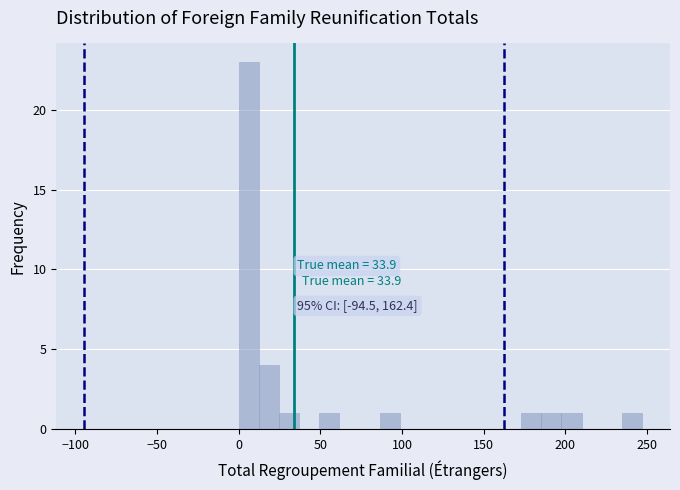

Around what value on the x-axis is the tallest bar? Give the approximate position of its centre, as read against the axis.

5